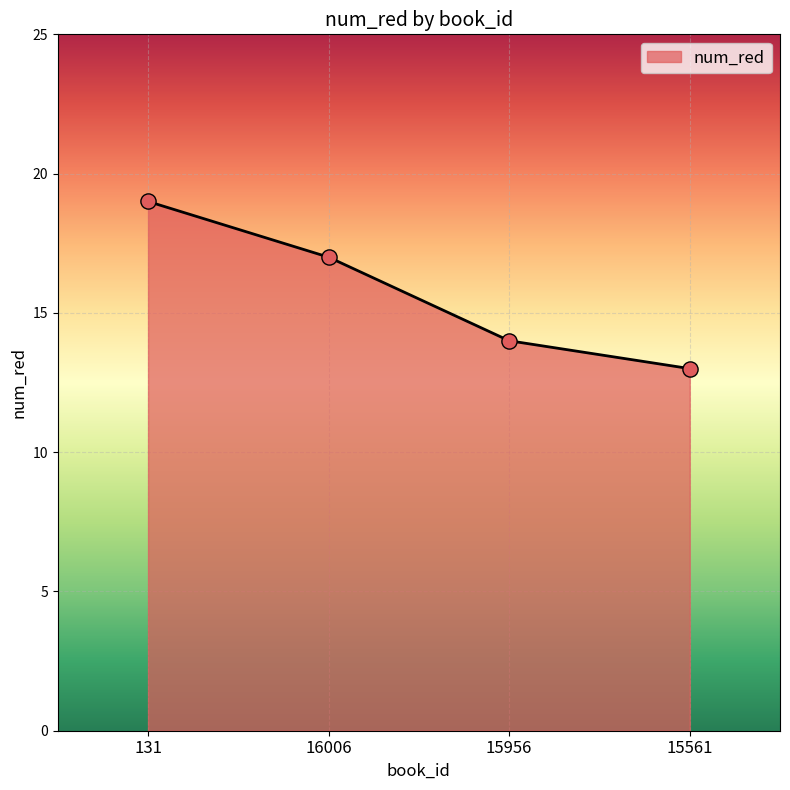

Between 131 and 16006, which is larger?

131